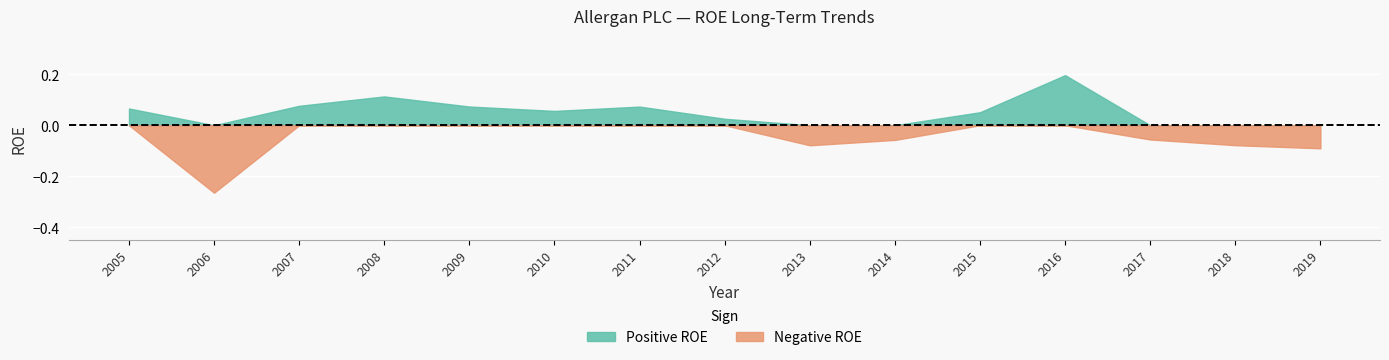

Does the chart display data point markers on the line(s)?

No